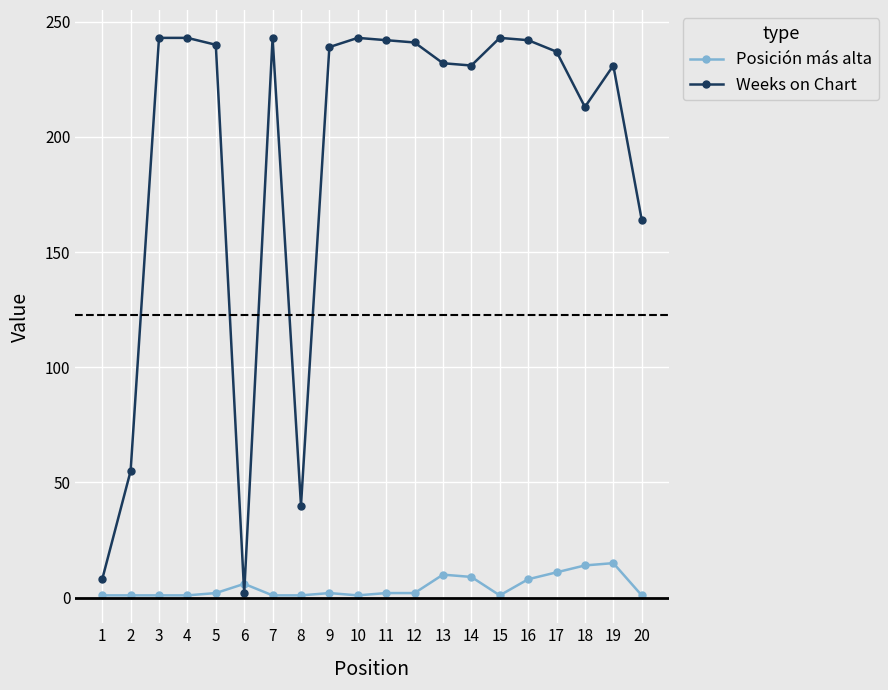

What is the spread (max minus min) of values at 12?

239